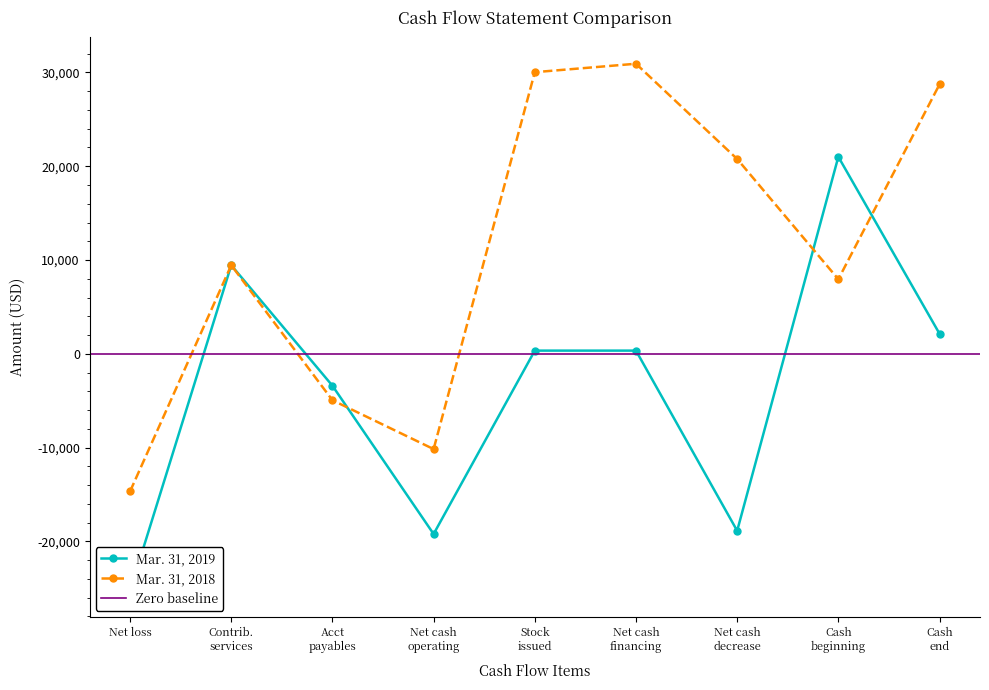

After their last crossing, which series has the higher values: Mar. 31, 2019 or Mar. 31, 2018?

Mar. 31, 2018